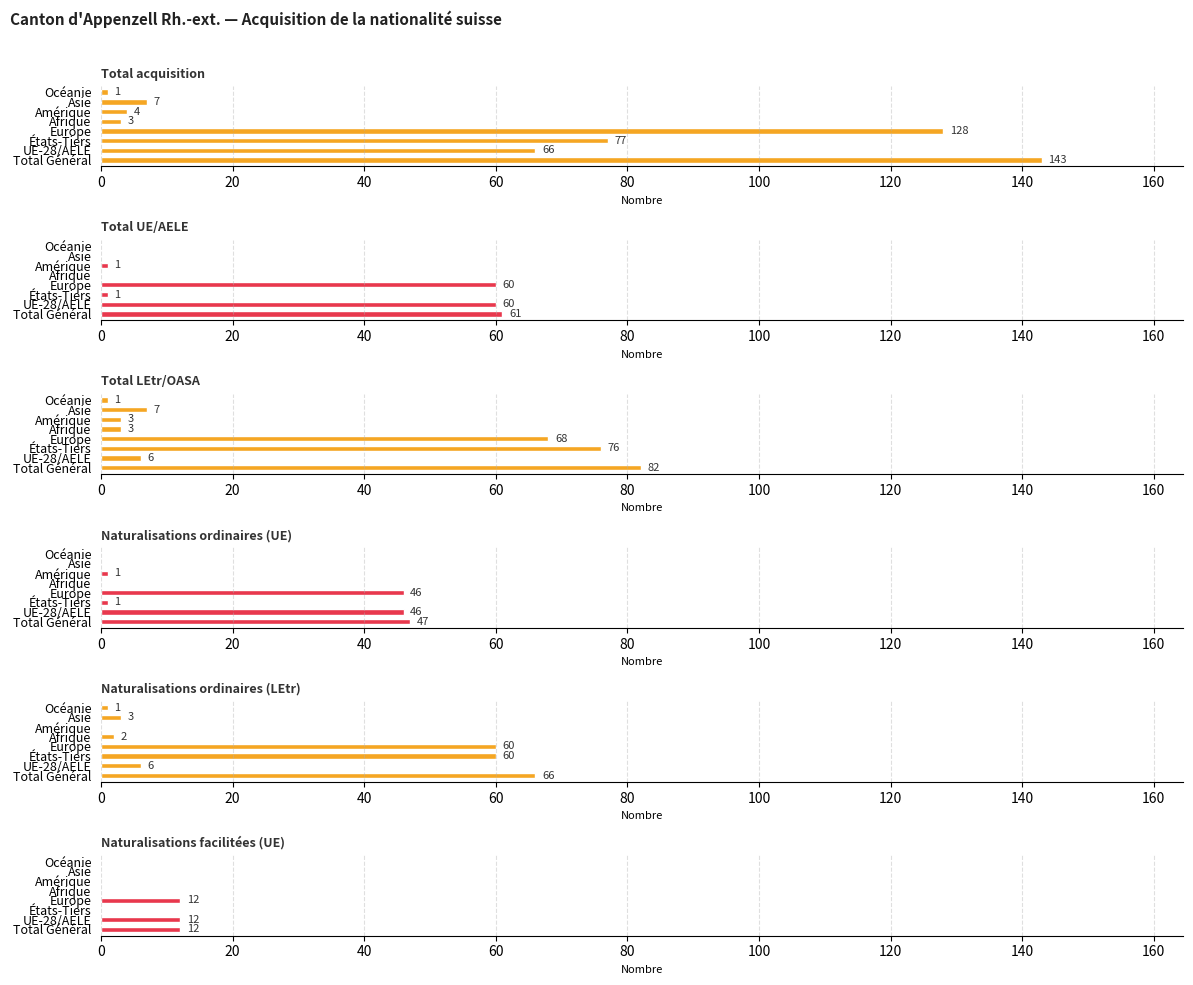

Between Europe and Amérique, which series saw the biggest shift?

Total acquisition